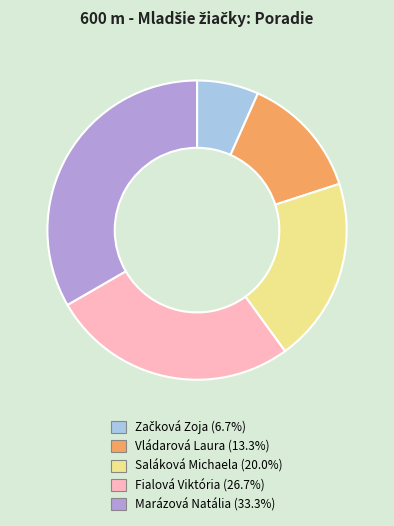

Is the sum of Saláková Michaela and Fialová Viktória greater than half?

No